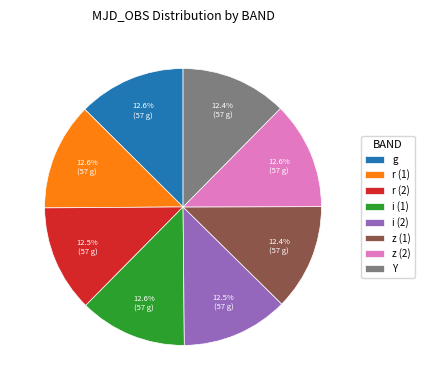

What is the ratio of the value at Y to the value at r (2)?

1.0